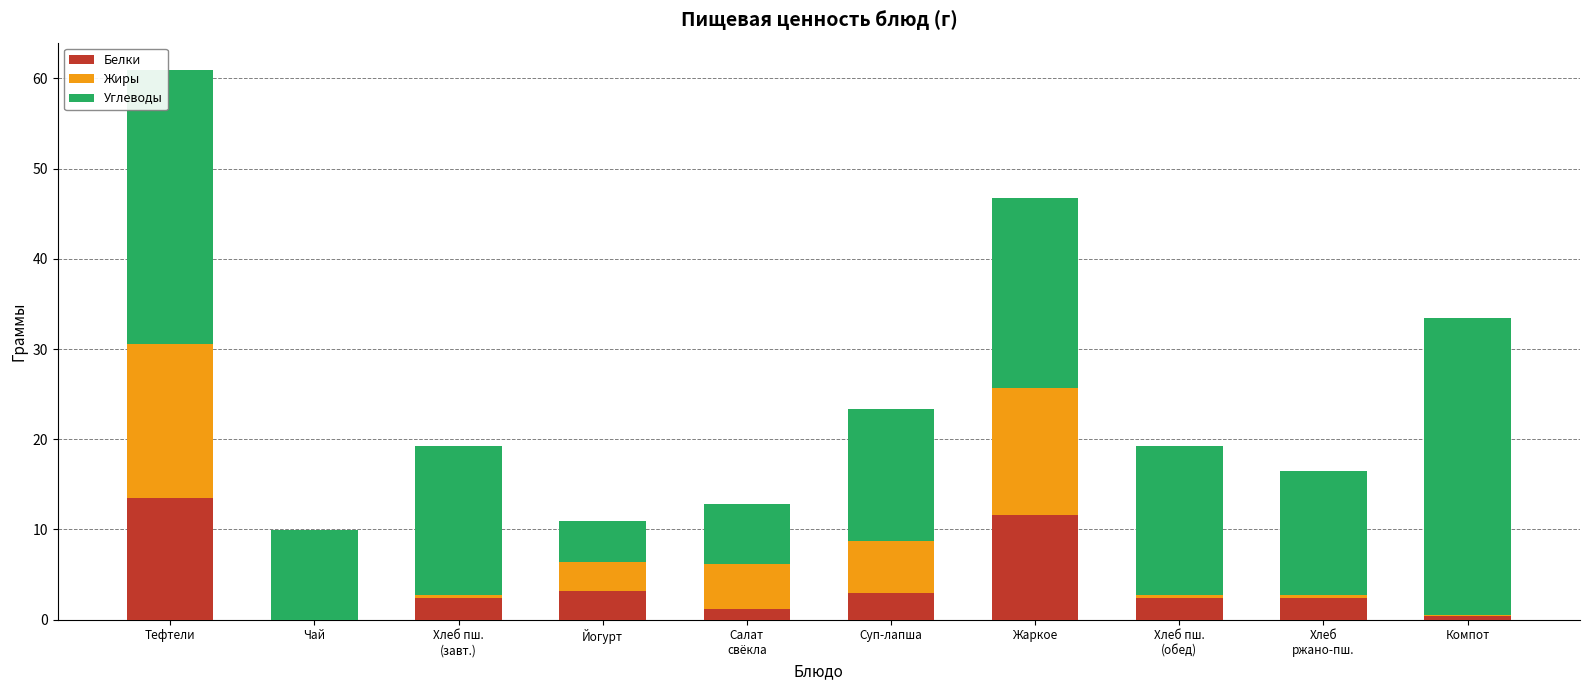

What is the sum of all Белки values?

40.0